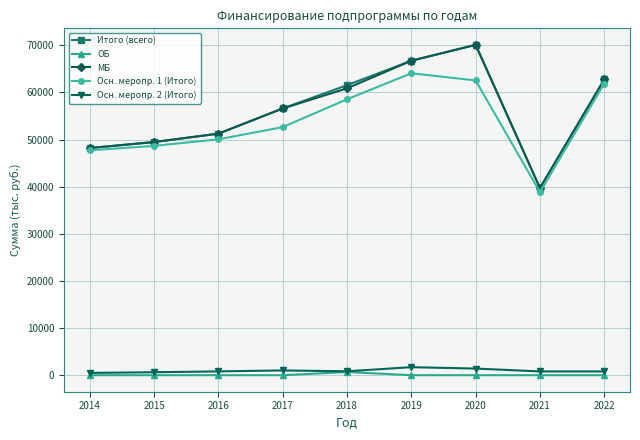

What is the sum of the Итого (всего) values at 2020 and 2019?

136836.8